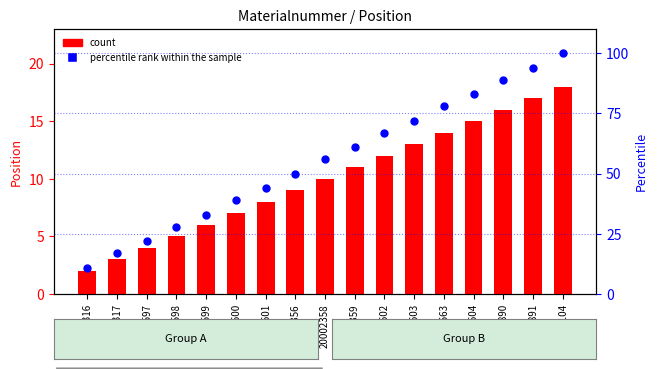

At how many categories does at least one series exceed 85?

3